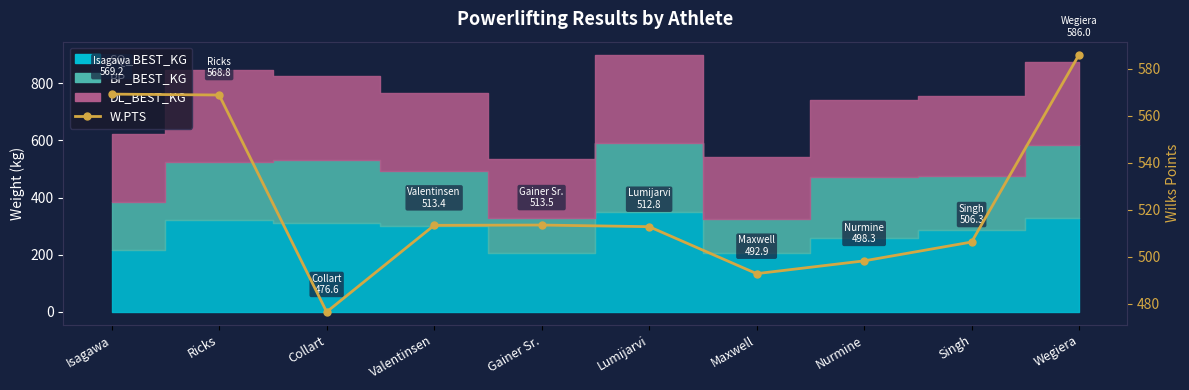

How many values exceed 513?

5